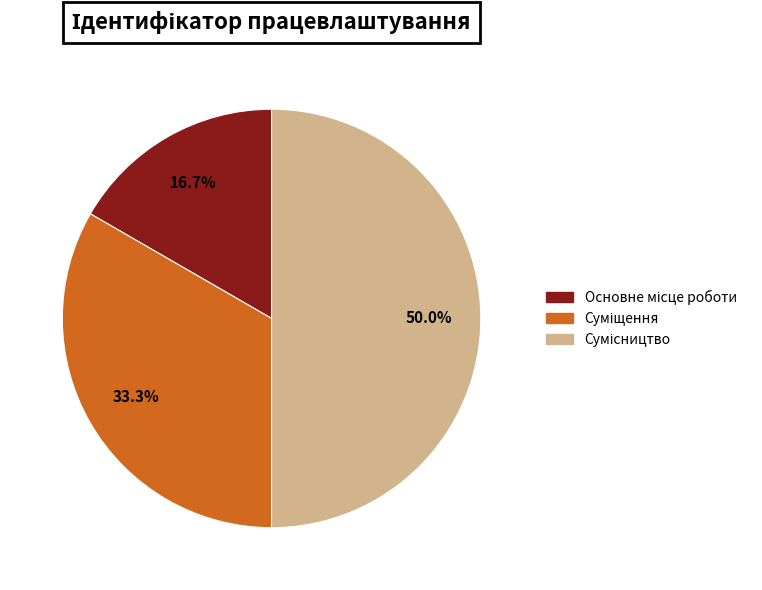

To the nearest percent, what is the difference between the Сумісництво and Основне місце роботи slice percentages?

33%